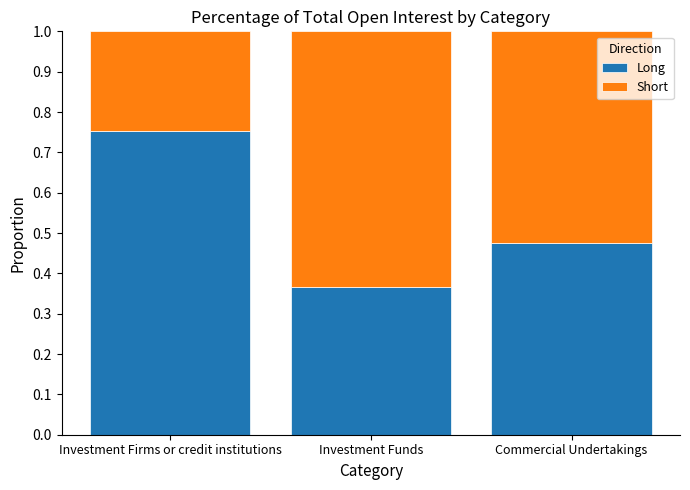

List the labels in order of Long value, largest first.

Investment Firms or credit institutions, Commercial Undertakings, Investment Funds